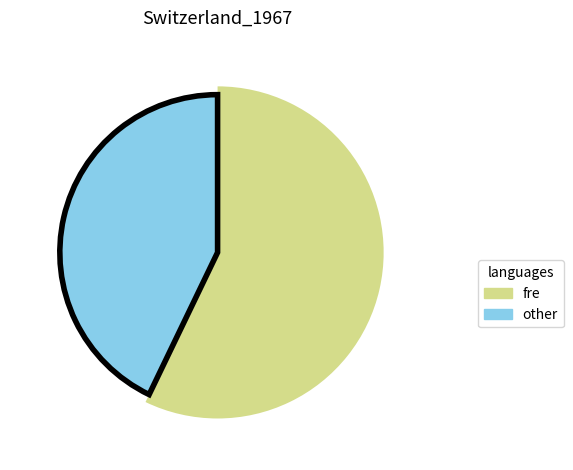

The pct75 slice represents 1% of the pie. True or false?

False